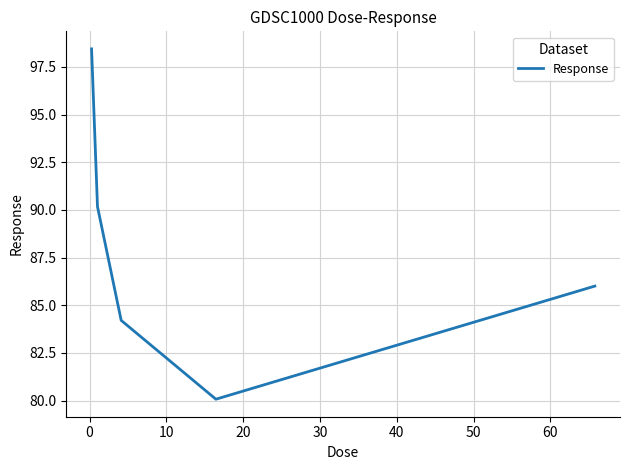

How many interior local valleys (lower than both neighbors) does the data have?

1